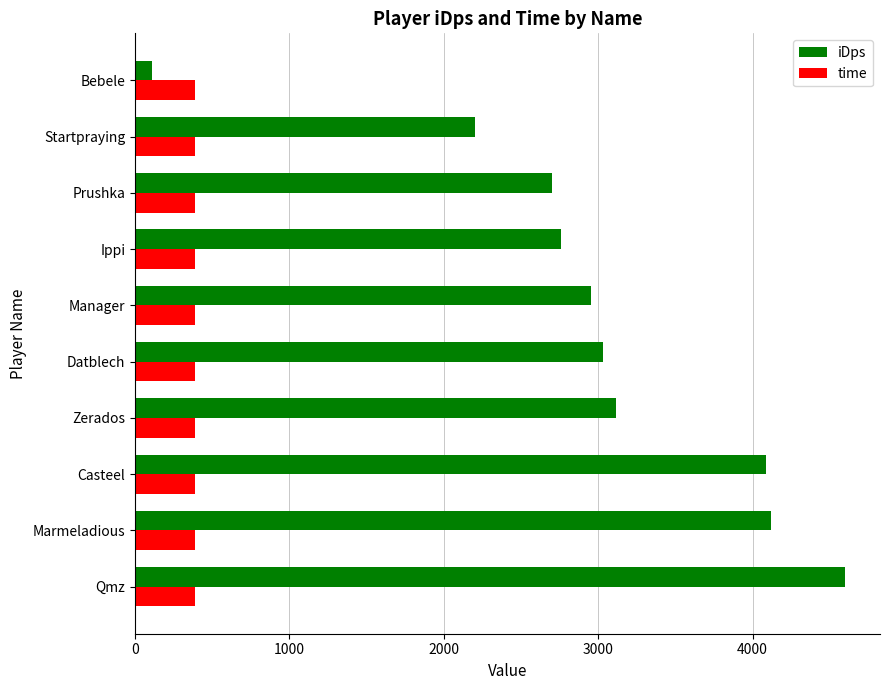

True or false: time has a value of 198.7 at Casteel.

False